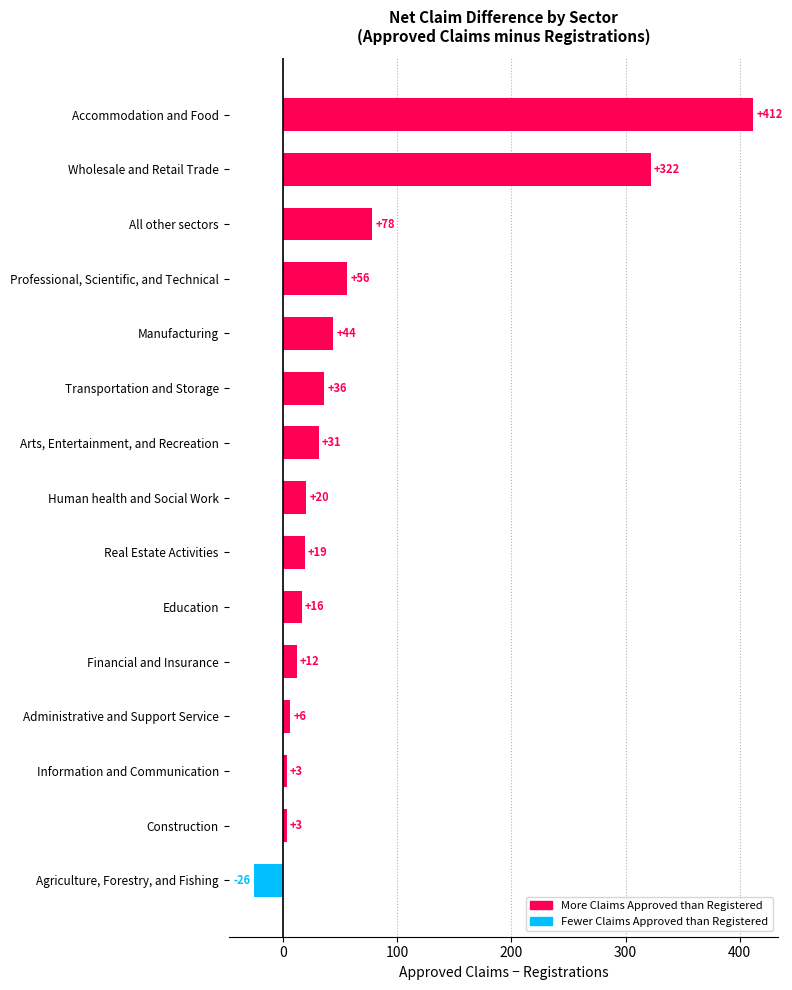

What is the minimum value shown in the chart?

-26